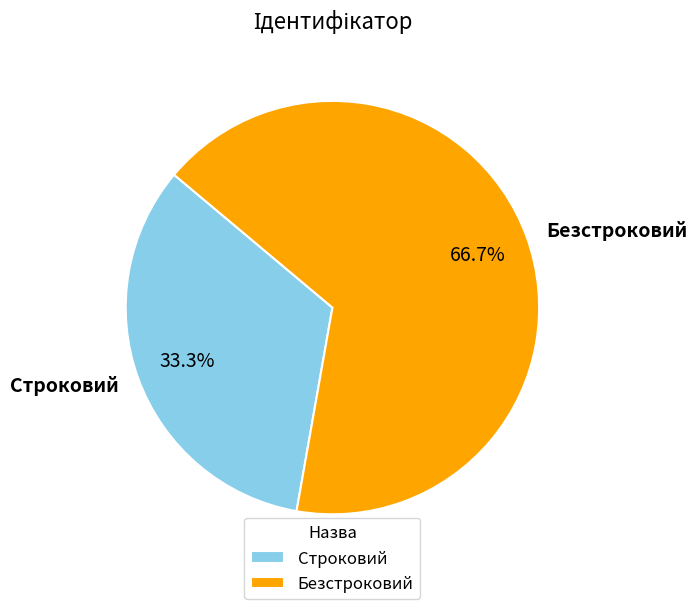

How much of the chart is everything except Строковий?

66.7%